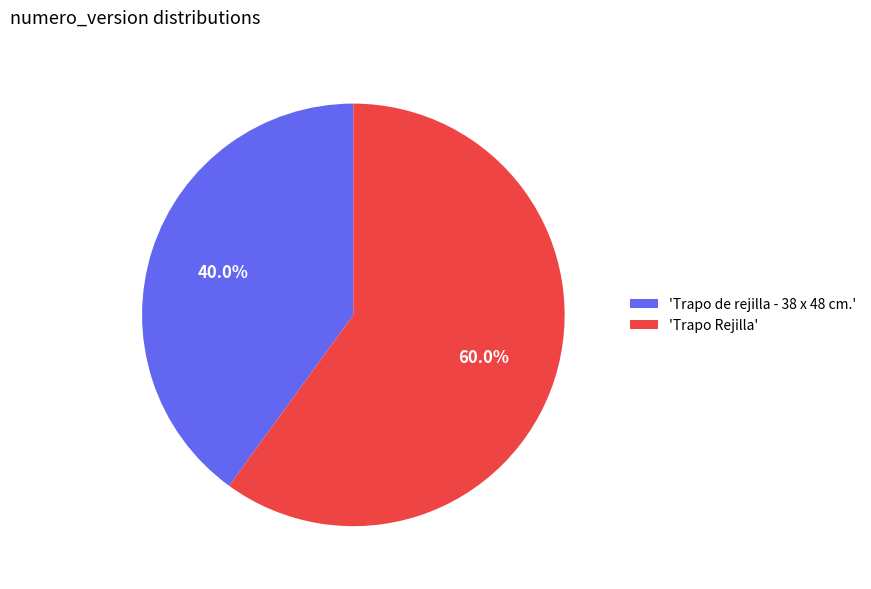

Which has a higher value, 'Trapo Rejilla' or 'Trapo de rejilla - 38 x 48 cm.'?

'Trapo Rejilla'